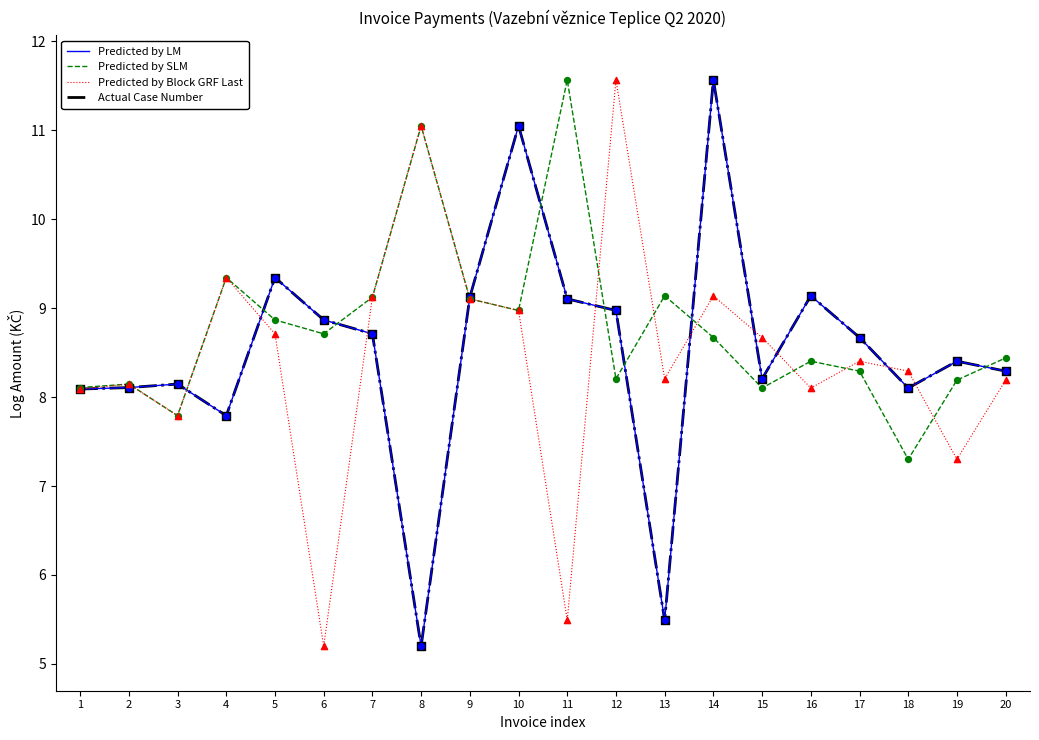

Is this an area chart (filled region under the line)?

No